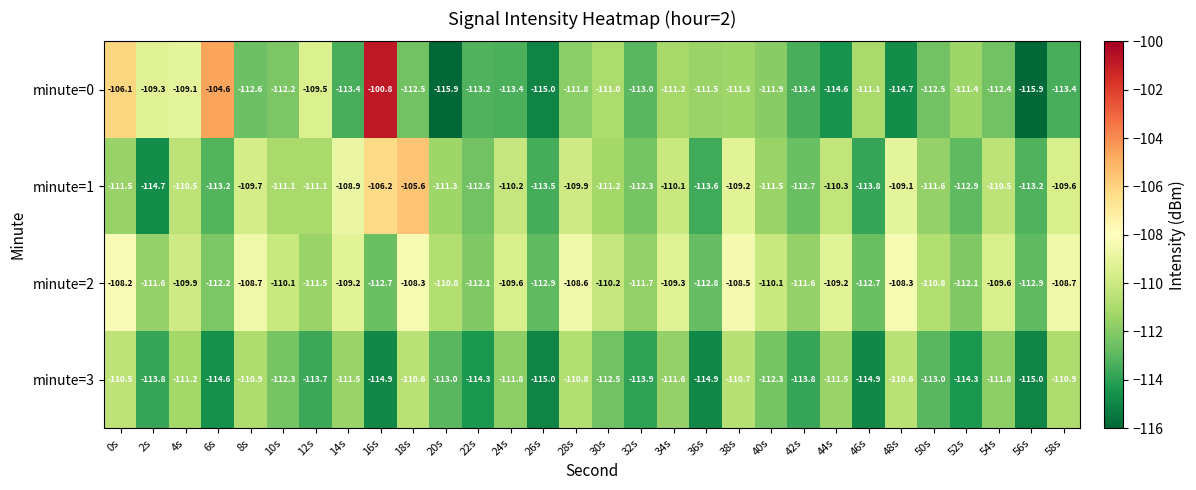

At 0s, list the series in order from smallest to largest.

minute=1, minute=3, minute=2, minute=0